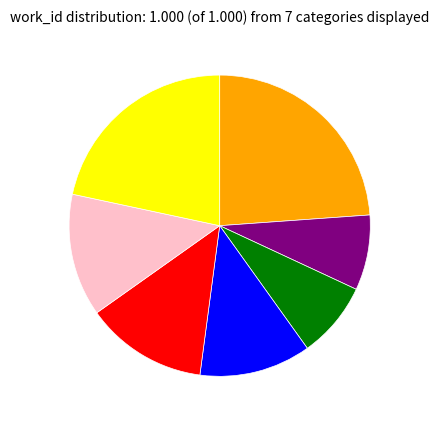

Is there any slice that represents more than half of the pie?

No